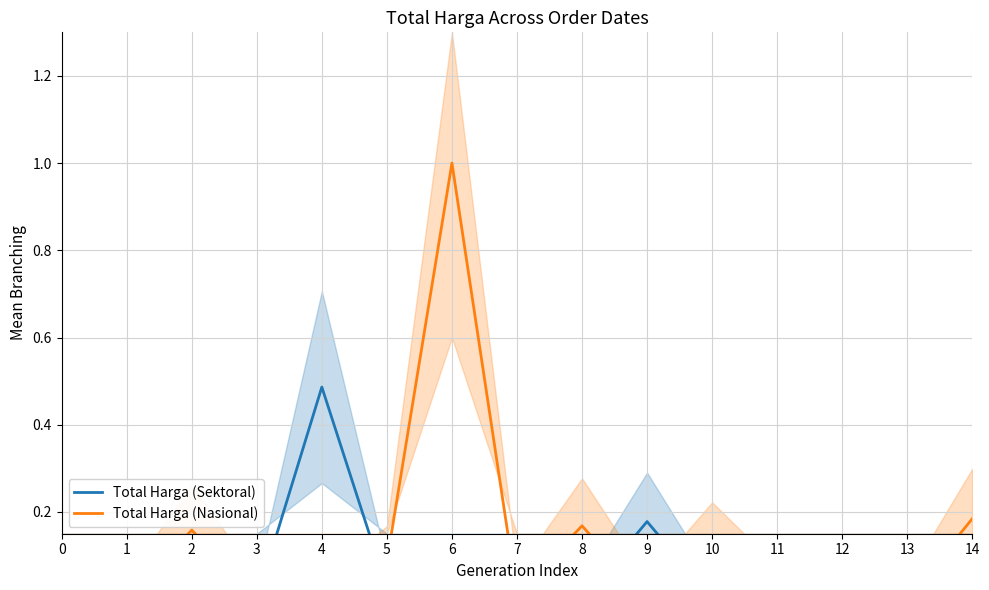

At which category does Total Harga (Nasional) reach its first local valley?

7